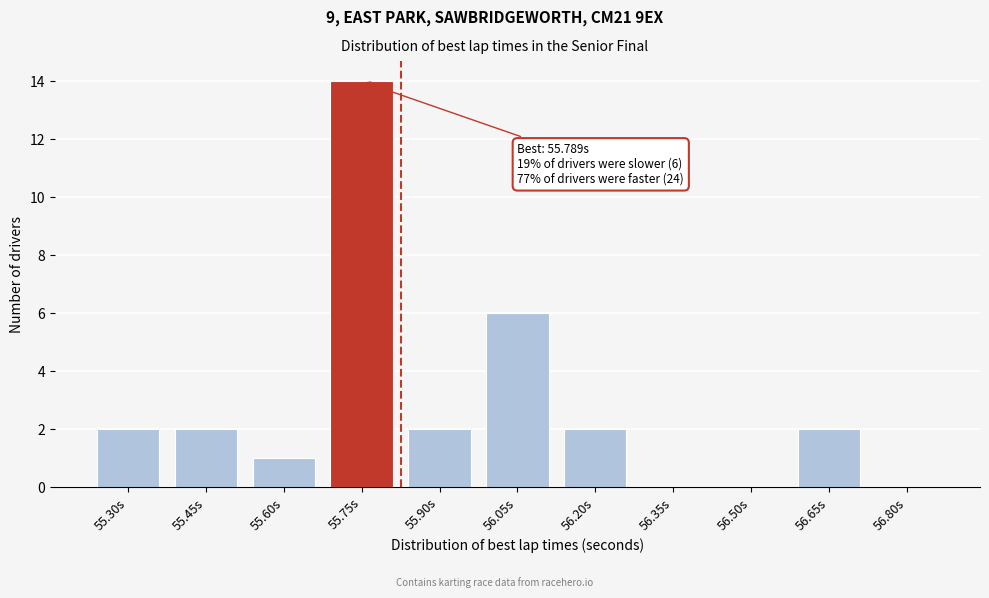

Reading left to right, transcribe all the data shown in this chart.

55.30s=2	55.45s=2	55.60s=1	55.75s=14	55.90s=2	56.05s=6	56.20s=2	56.35s=0	56.50s=0	56.65s=2	56.80s=0